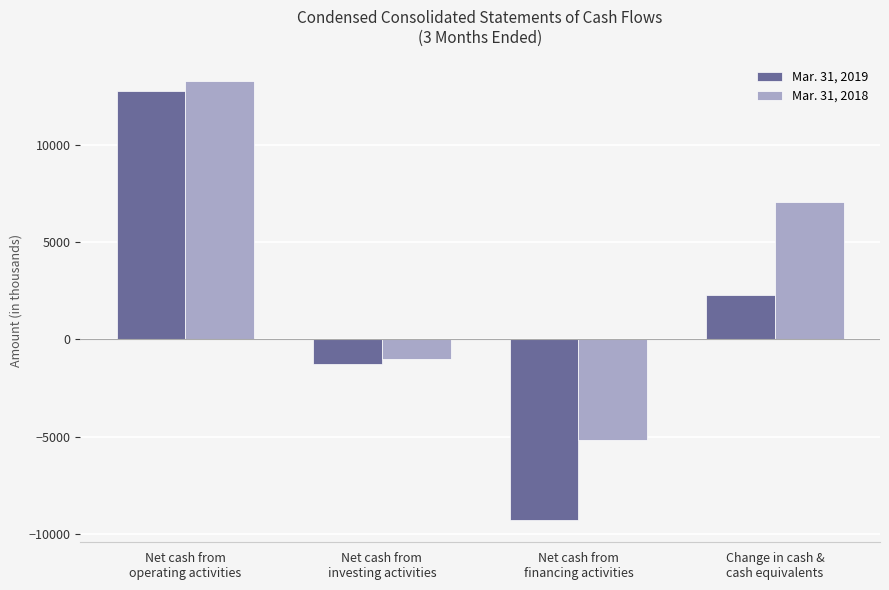

Which series has the largest total across all categories?

Mar. 31, 2018